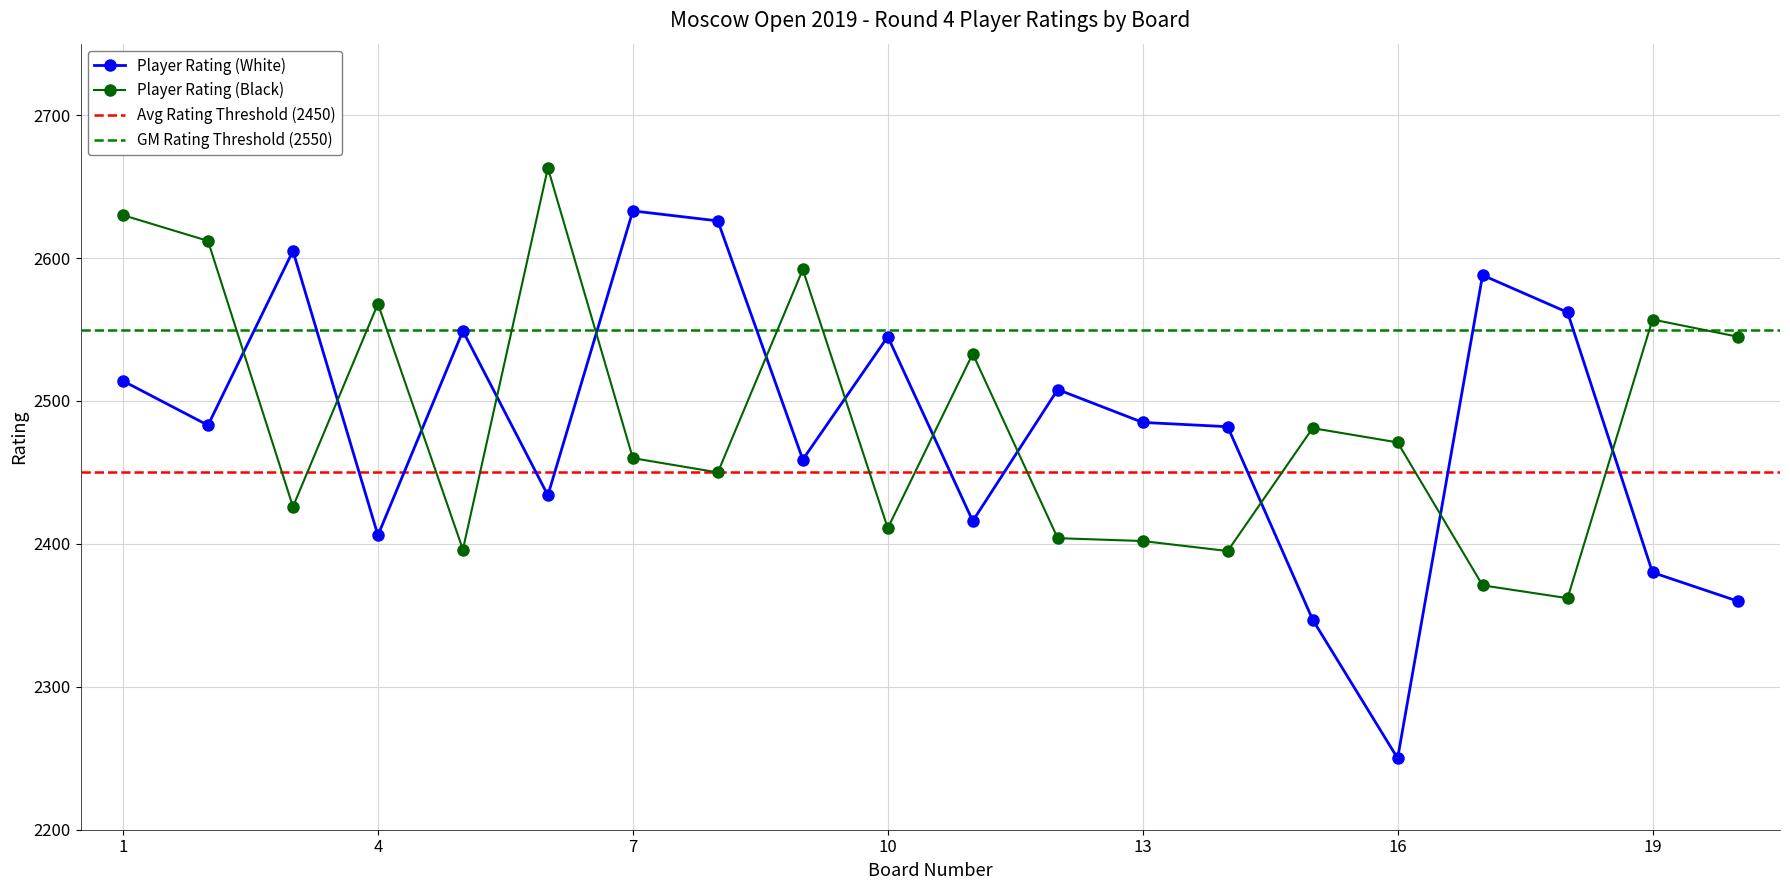

How many times do Player Rating (White) and Player Rating (Black) cross each other?

12